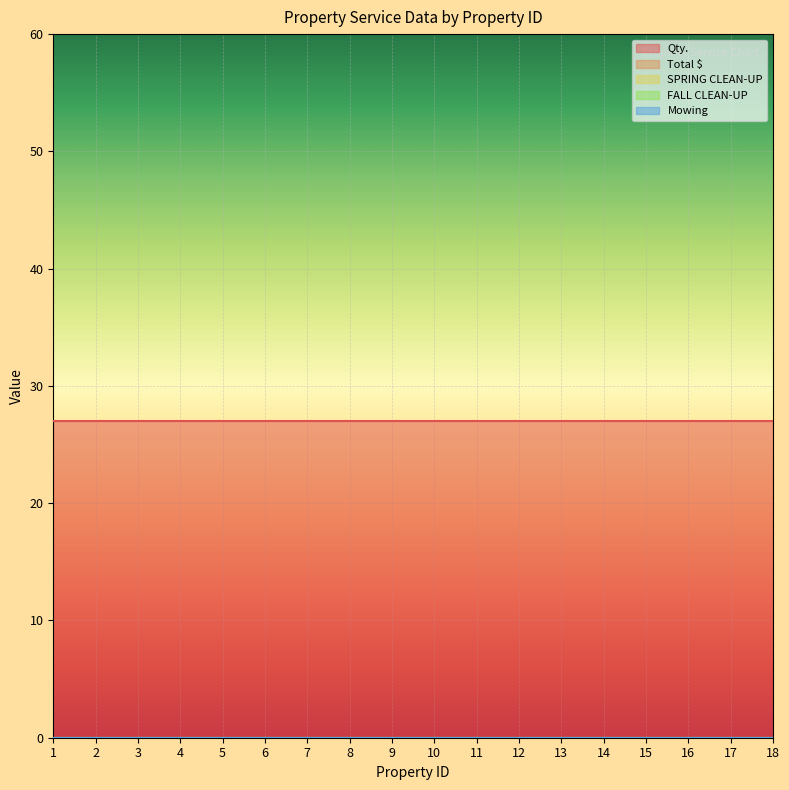

Which series changed the most between 10 and 17?

Total $